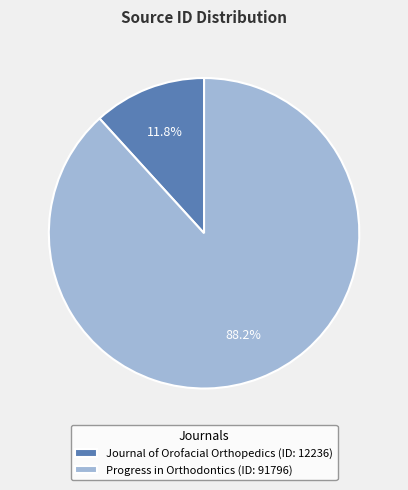

Does Journal of Orofacial Orthopedics represent more than half of the total?

No